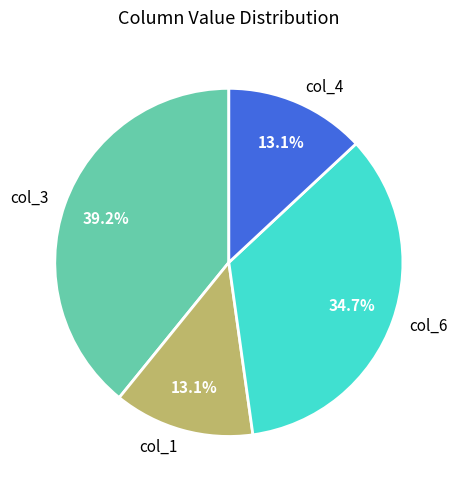

Is there any slice that represents more than half of the pie?

No